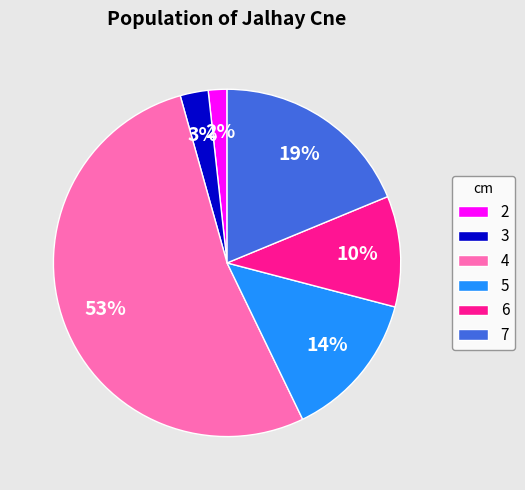

What is the ratio of the value at 6 to the value at 7?

0.5